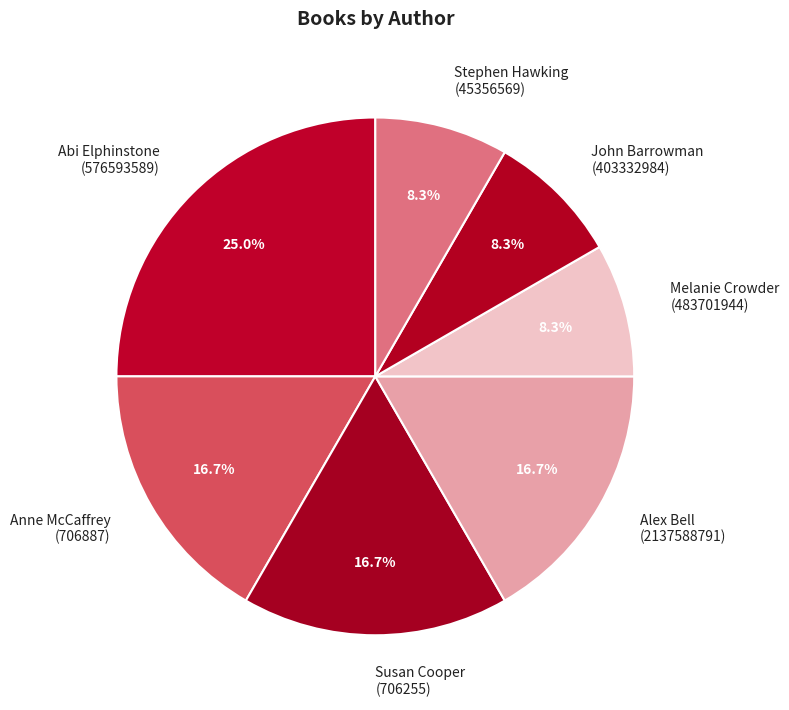

Which has a higher value, Stephen Hawking (45356569) or Abi Elphinstone (576593589)?

Abi Elphinstone (576593589)